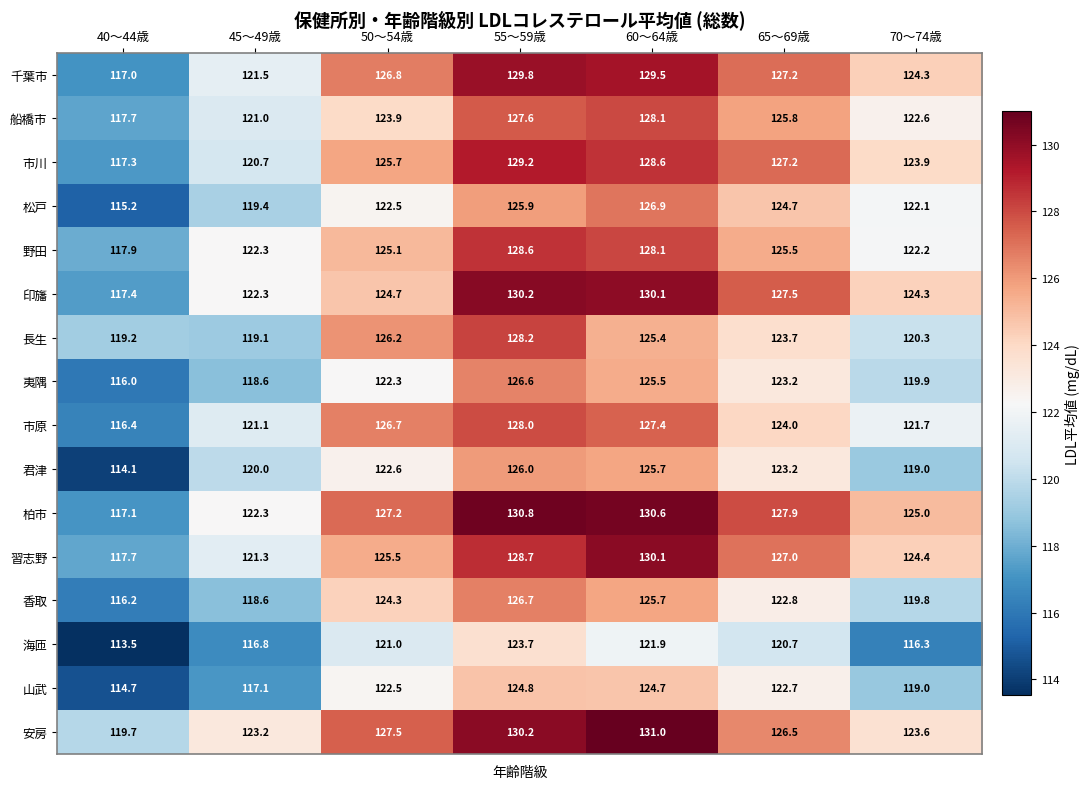

At which category is the sum across all series the highest?

55～59歳